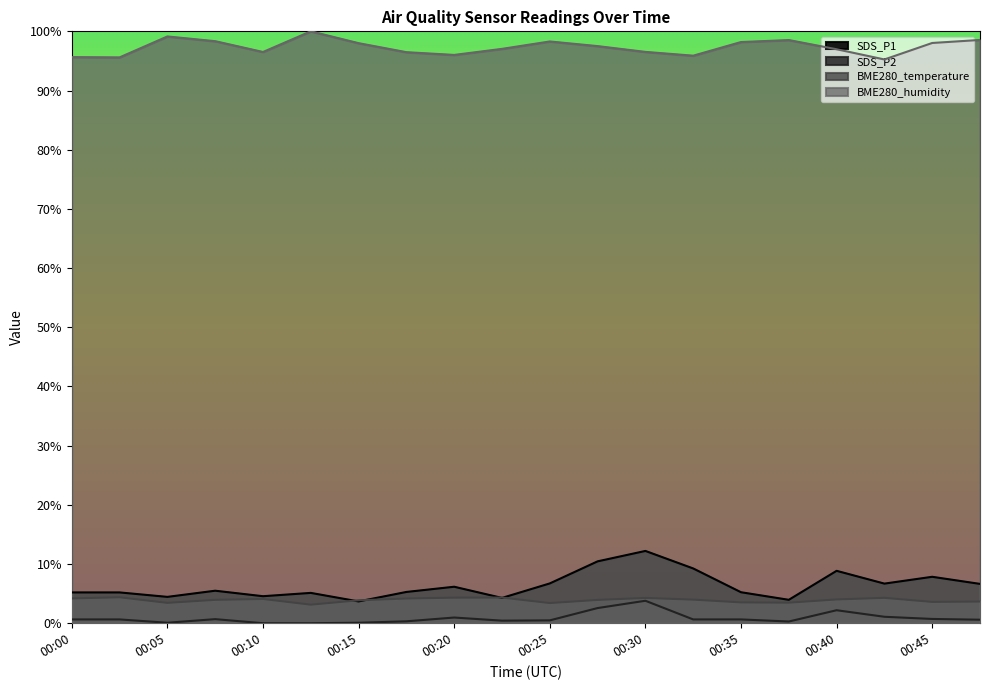

List the labels in order of BME280_humidity value, largest first.

00:13, 00:05, 00:47, 00:37, 00:08, 00:25, 00:35, 00:45, 00:15, 00:27, 00:23, 00:40, 00:30, 00:10, 00:18, 00:20, 00:32, 00:00, 00:03, 00:42